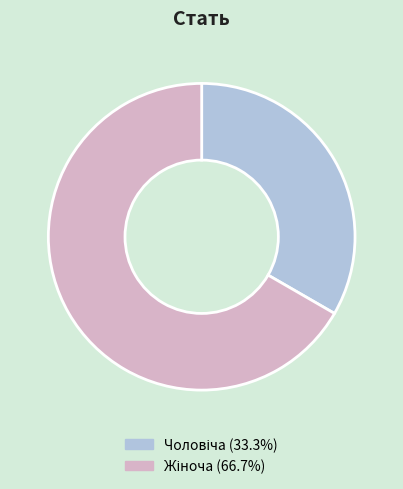

Is there a majority slice in this chart?

Yes